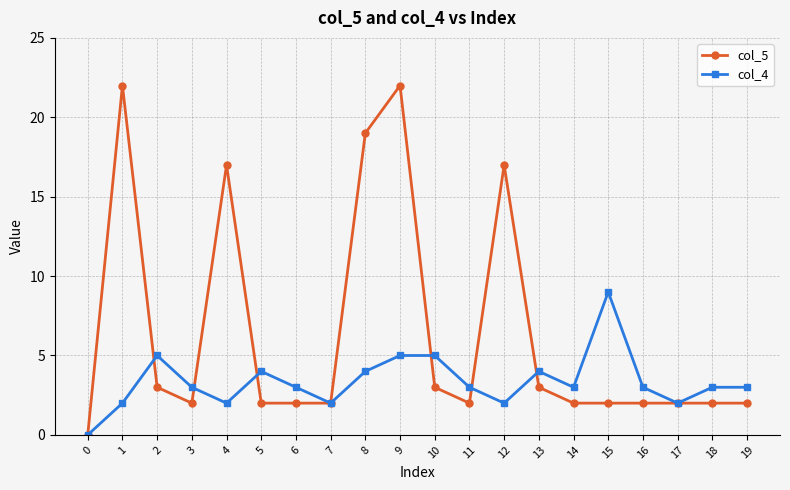

What is the sum of the col_5 values at 0 and 10?

3